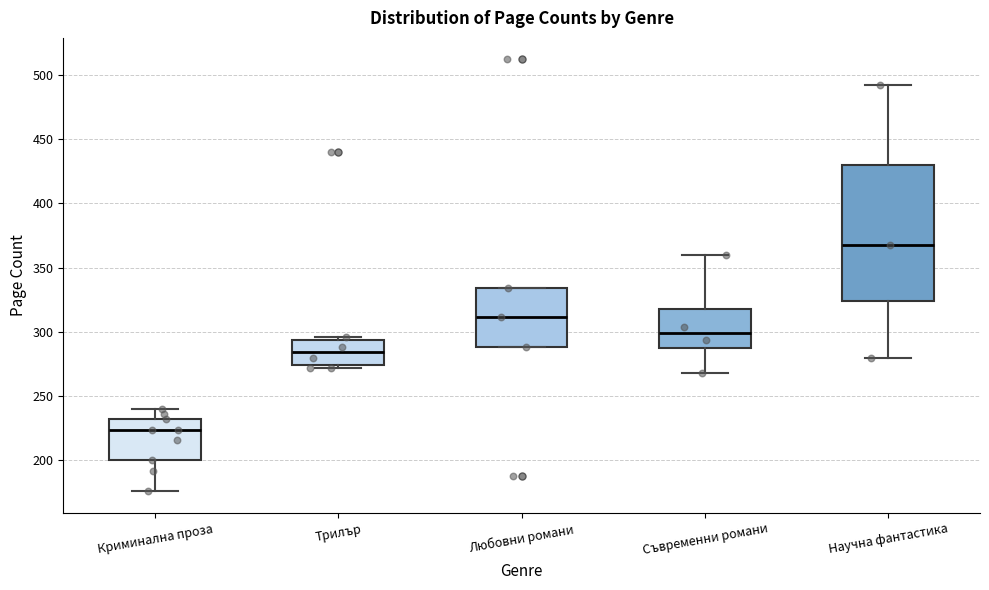

Where does the median line of the box for Съвременни романи sit on the y-axis? The values are not printed on the chart, so give them approximately, as read against the axis.

300